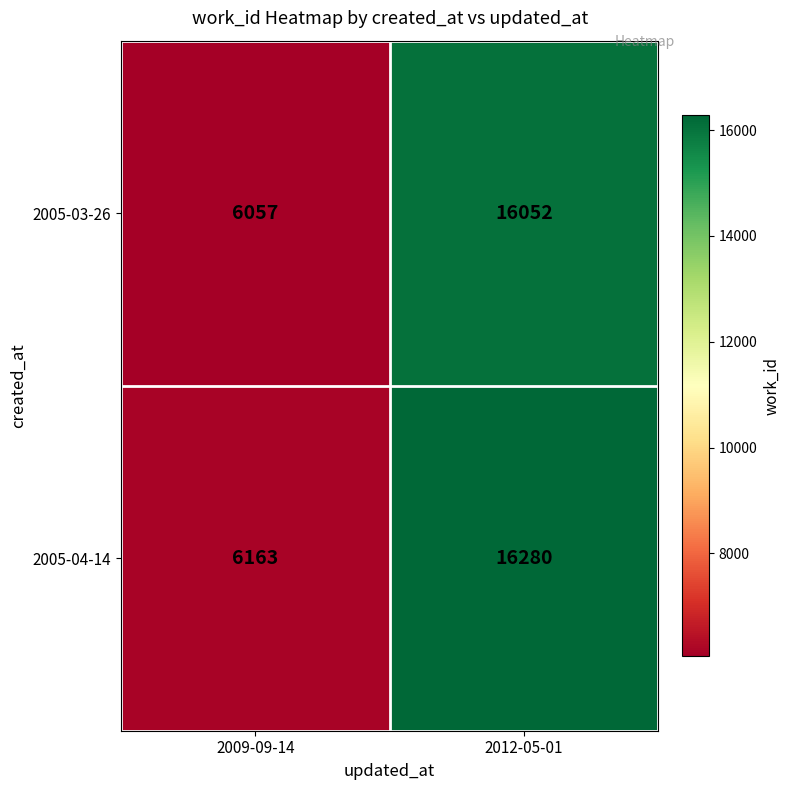

Reading left to right, transcribe all the data shown in this chart.

2005-03-26: 2009-09-14=6057	2012-05-01=16052
2005-04-14: 2009-09-14=6163	2012-05-01=16280